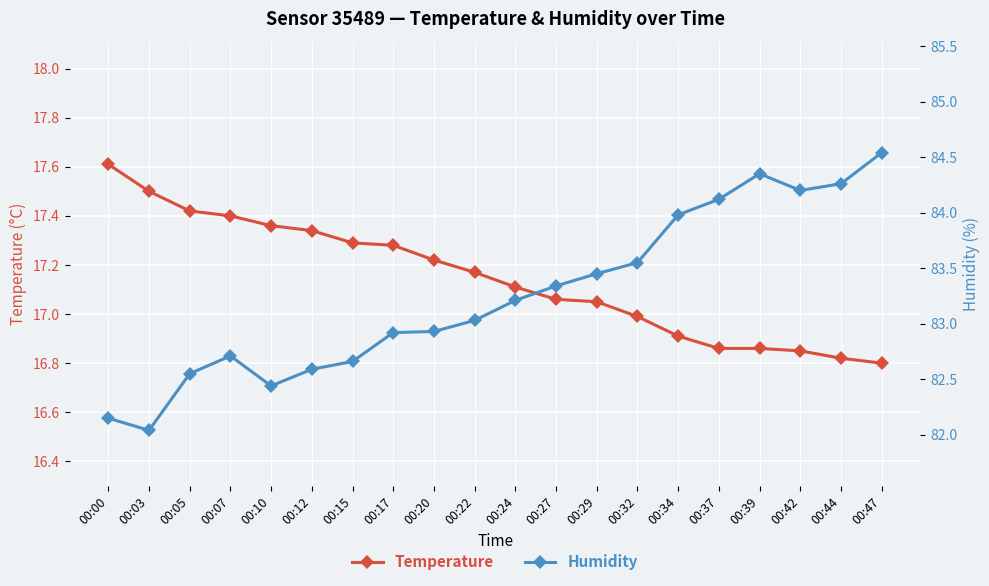

Which category has the highest value across all series?

00:47